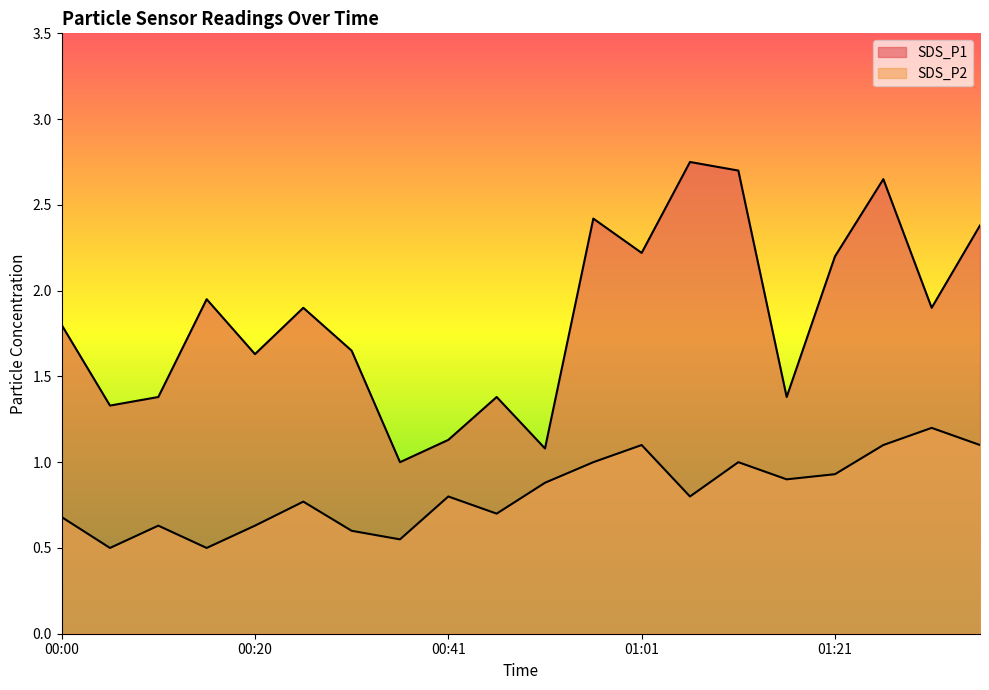

What is the average value of the SDS_P2 series?

0.8